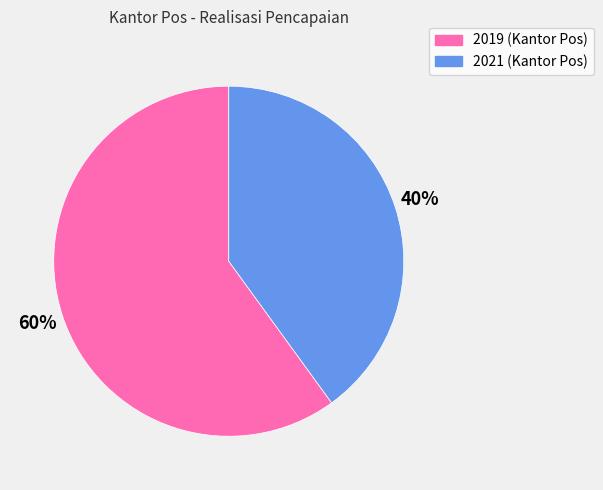

Does 2019 (Kantor Pos) account for over 50% of the chart?

Yes